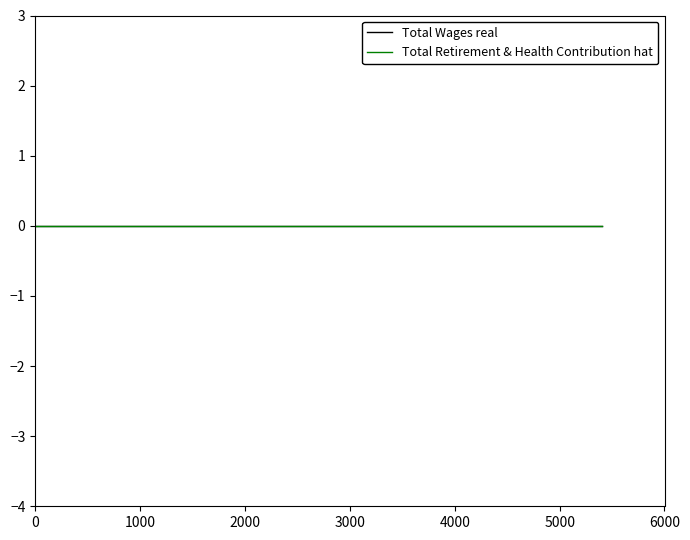

True or false: Total Wages and Total Retirement & Health Contribution cross at least once.

False